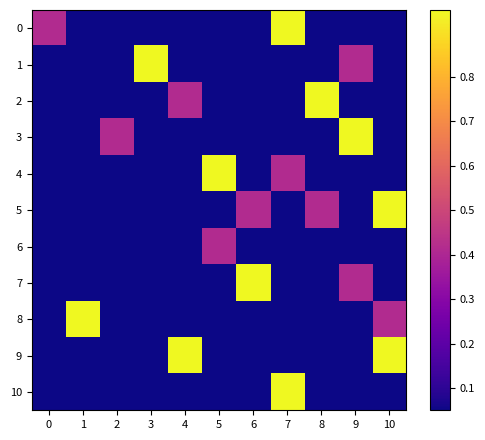

What is the total value across all series at 8?

1.4